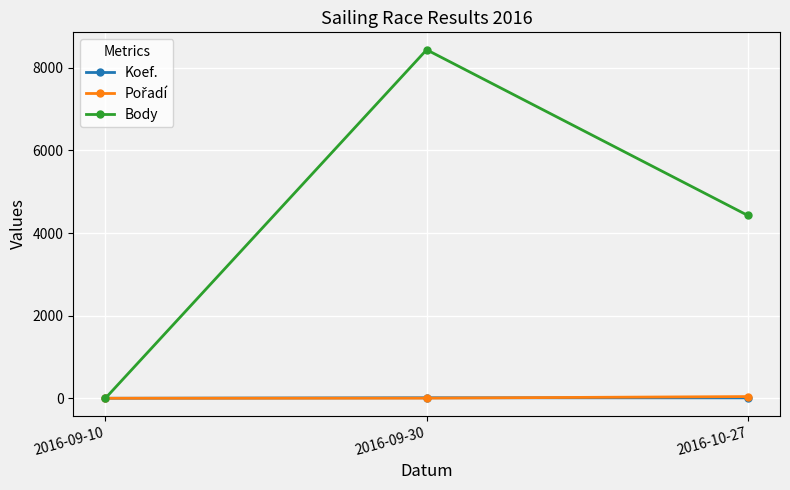

What is the sum of the Koef. values at 2016-09-30 and 2016-10-27?

22